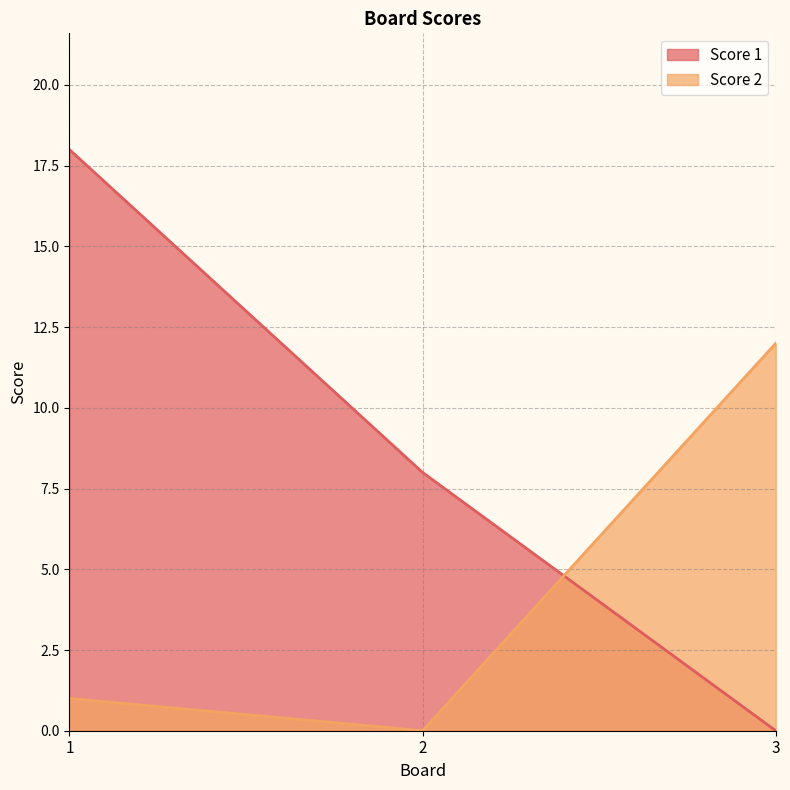

How many series are shown in this chart?

2